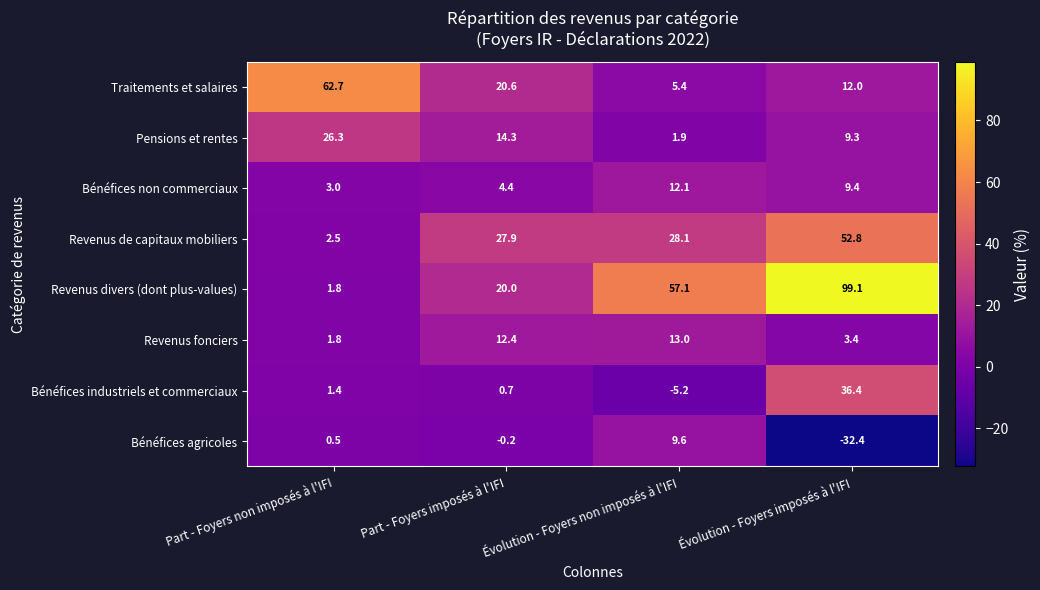

What is the average value of the Bénéfices industriels et commerciaux series?

8.3